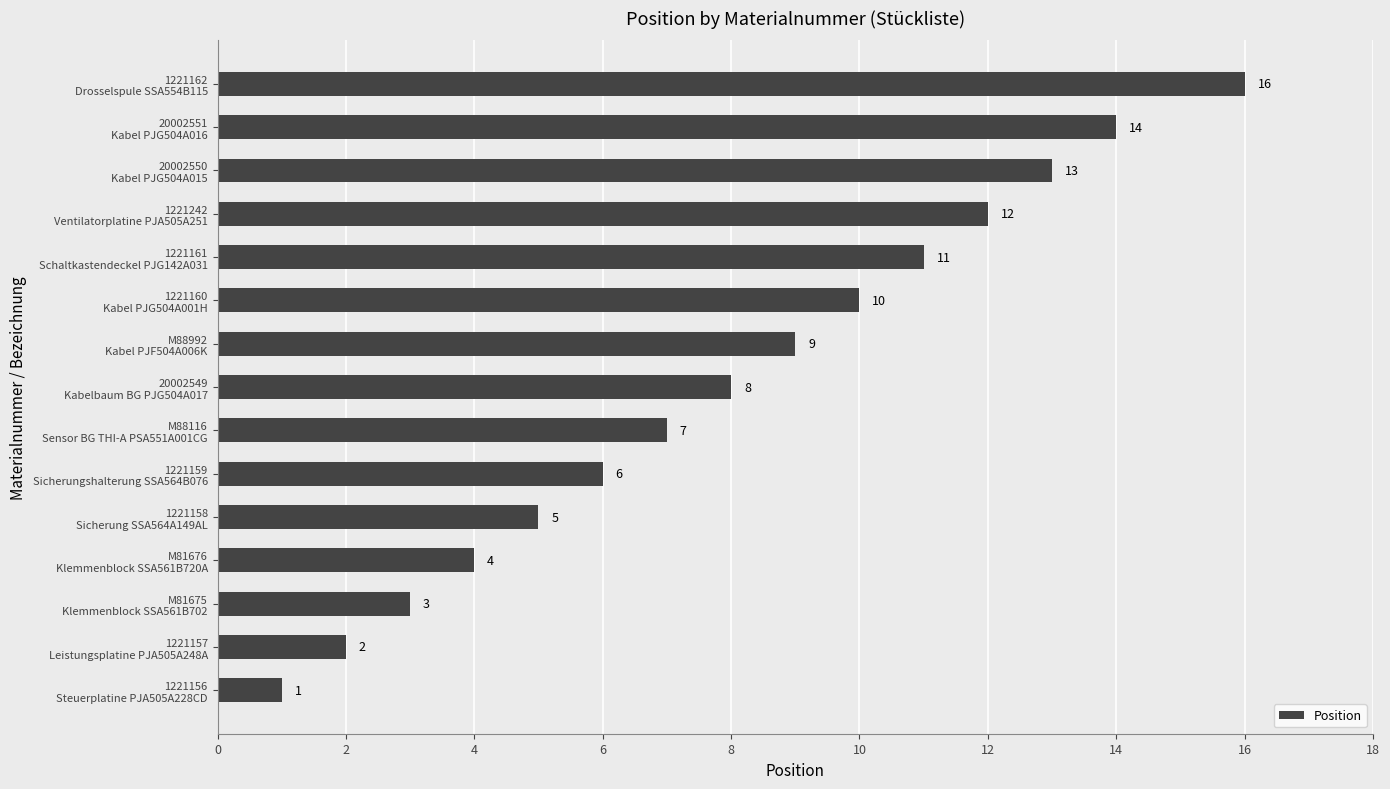

What is the average value?

8